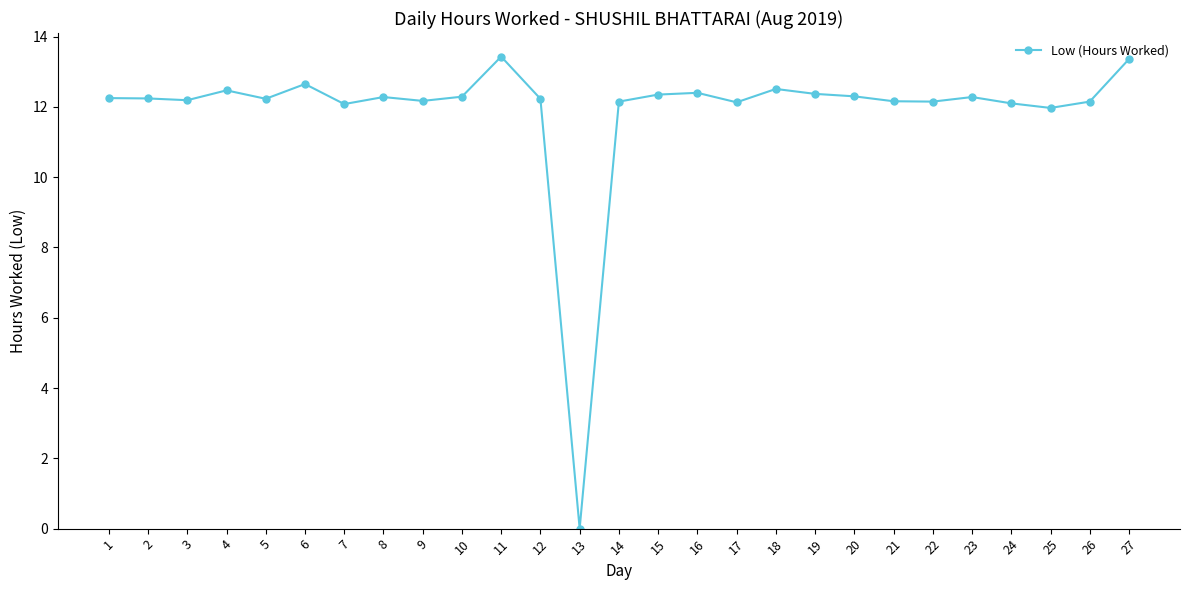

True or false: the data shows 12.2 at 12.

True